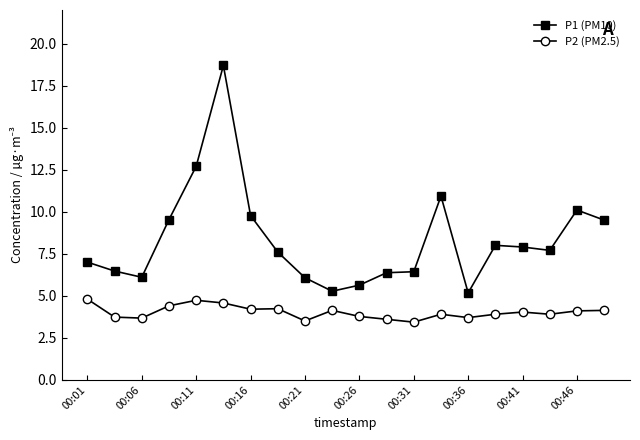

What is the minimum value shown in the chart?

3.4